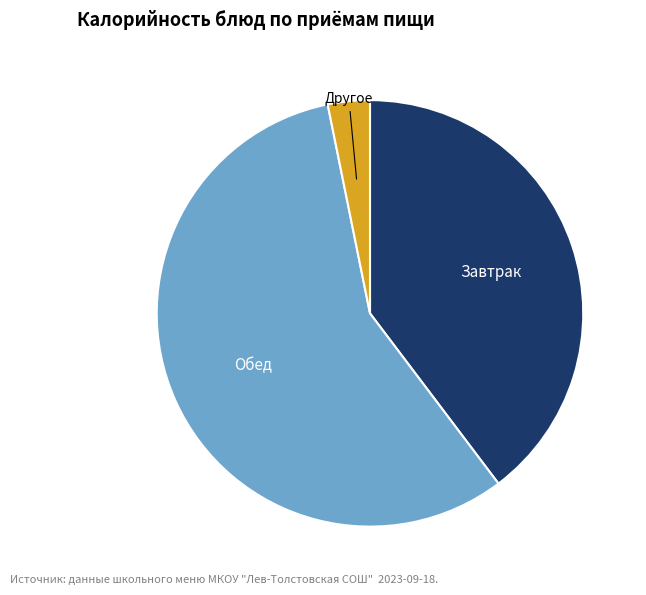

Does any single category account for the majority?

Yes